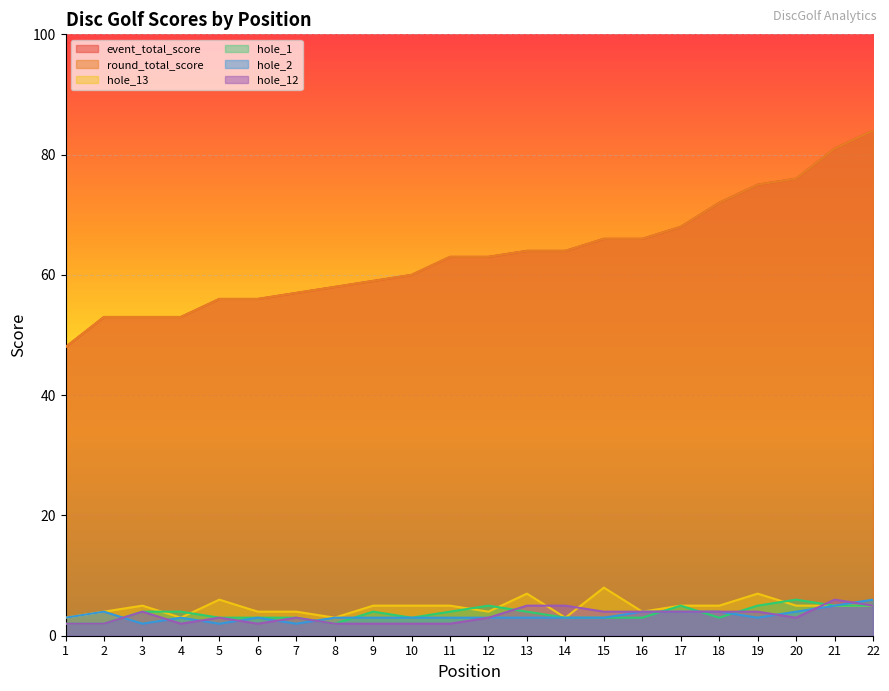

What are all the series names shown in the legend?

event_total_score, round_total_score, hole_13, hole_1, hole_2, hole_12